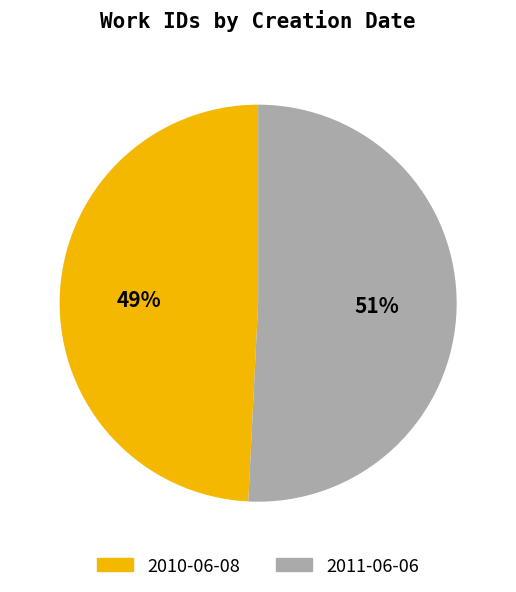

Between 2010-06-08 and 2011-06-06, which is larger?

2011-06-06